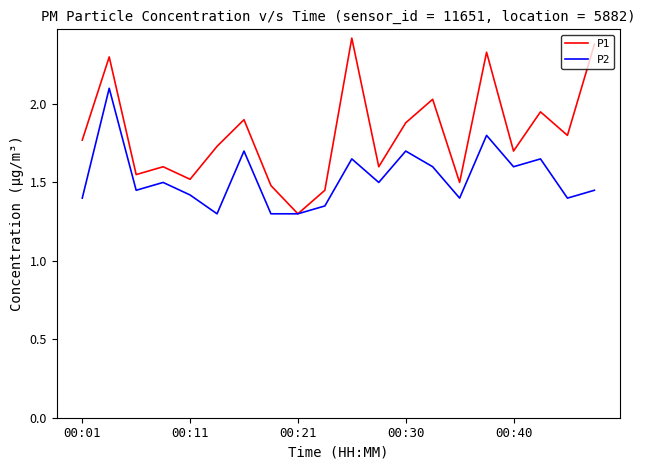

Which series has the widest spread of values?

P1